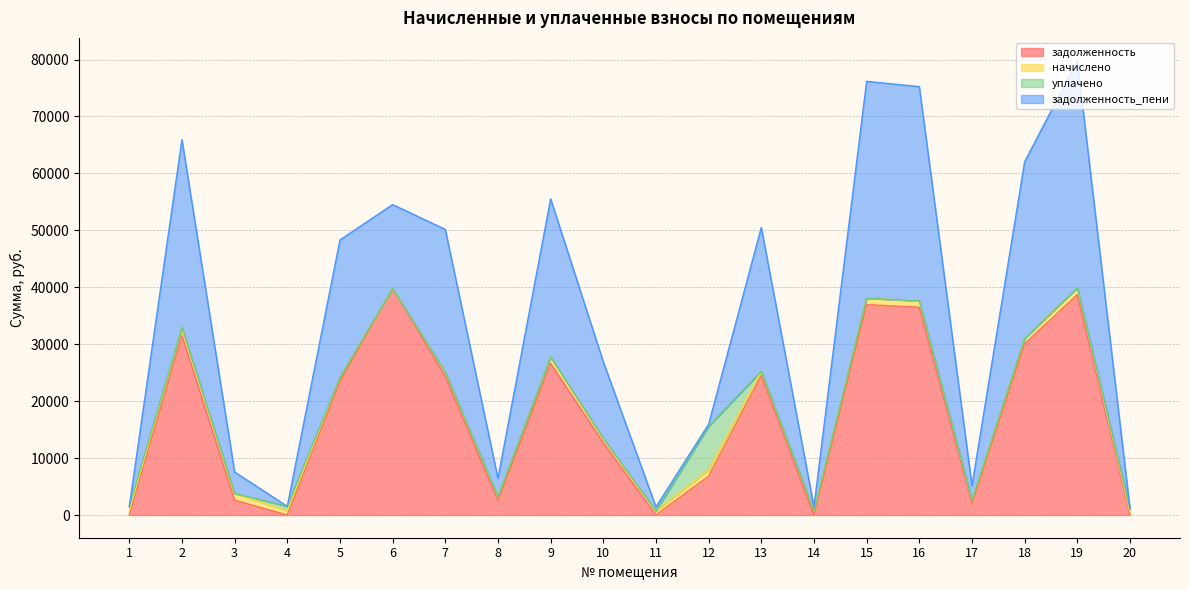

At which label does задолженность first exceed 23430?

2